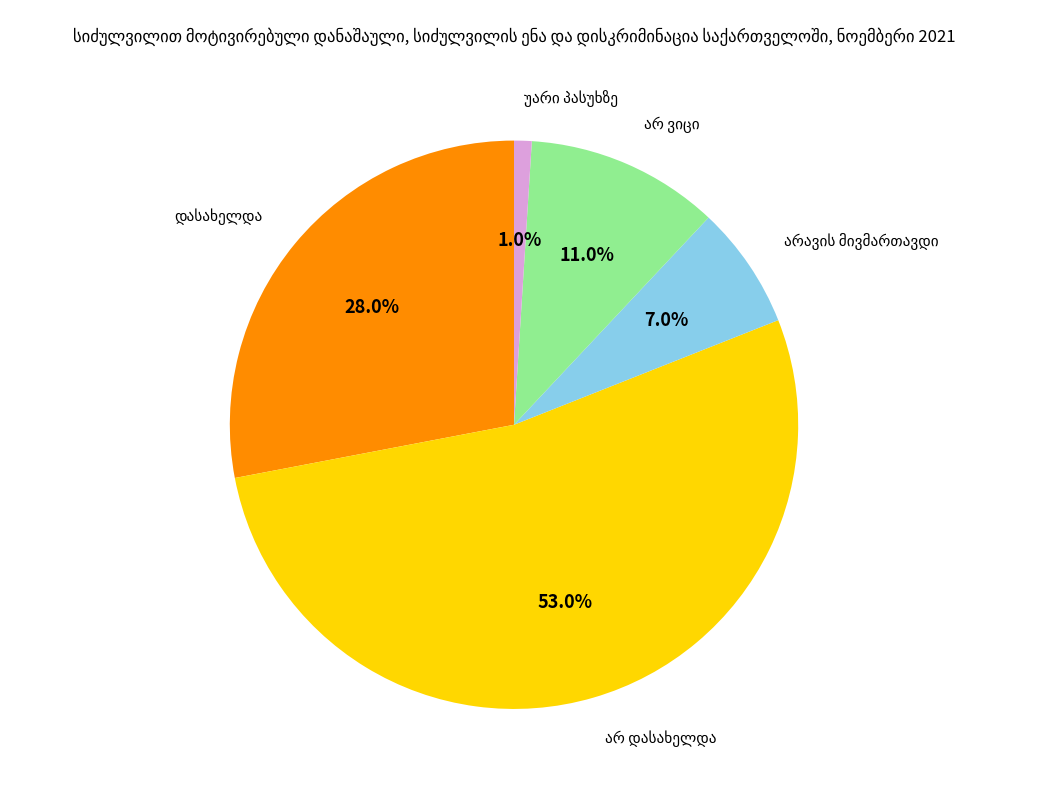

Is there any slice that represents more than half of the pie?

Yes